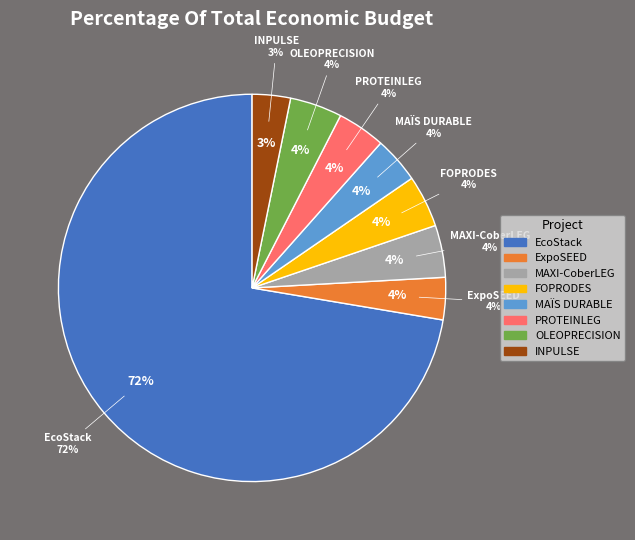

To the nearest percent, what portion does OLEOPRECISION represent?

4%